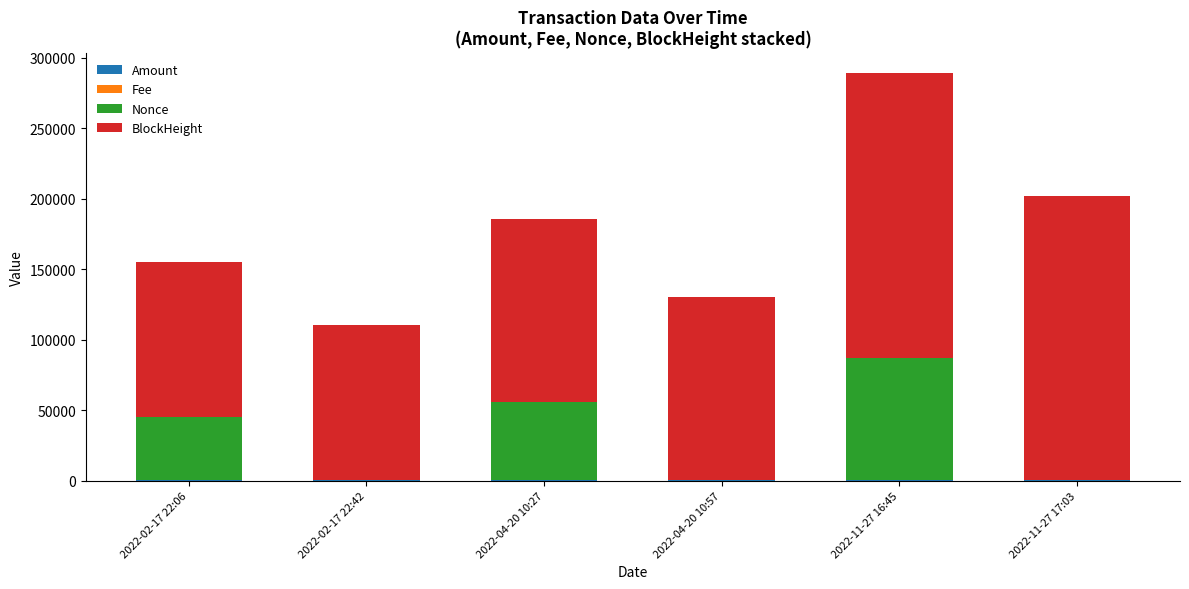

At which category is the sum across all series the highest?

2022-11-27 16:45